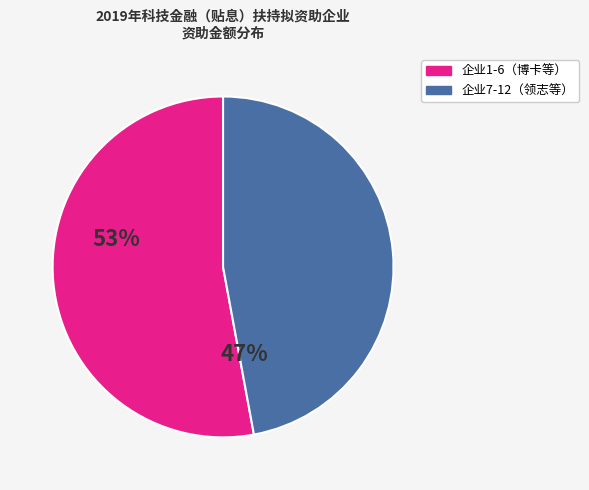

Does any single category account for the majority?

Yes